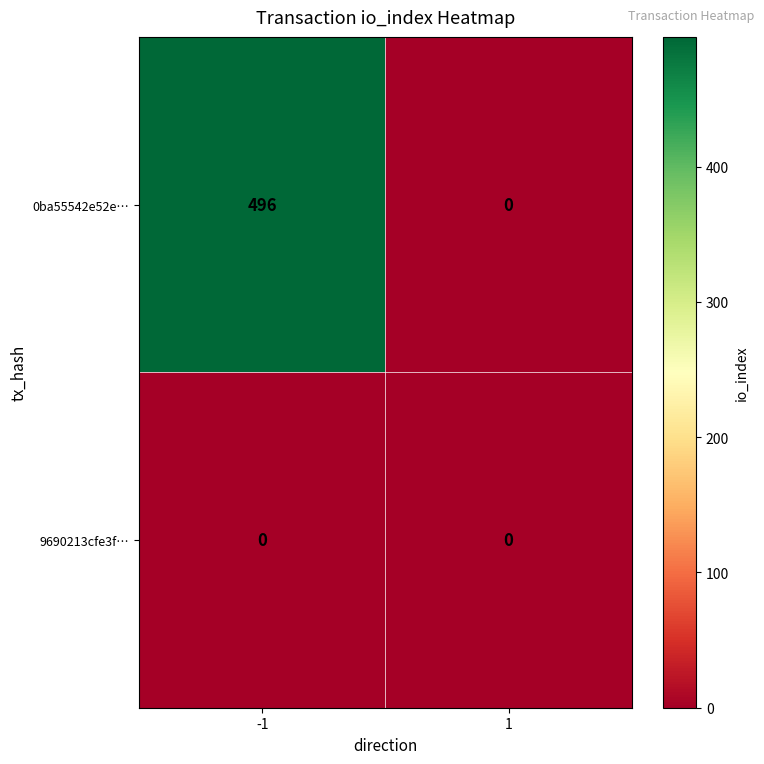

Rank the series by their average value, from highest to lowest.

0ba55542e52e…, 9690213cfe3f…